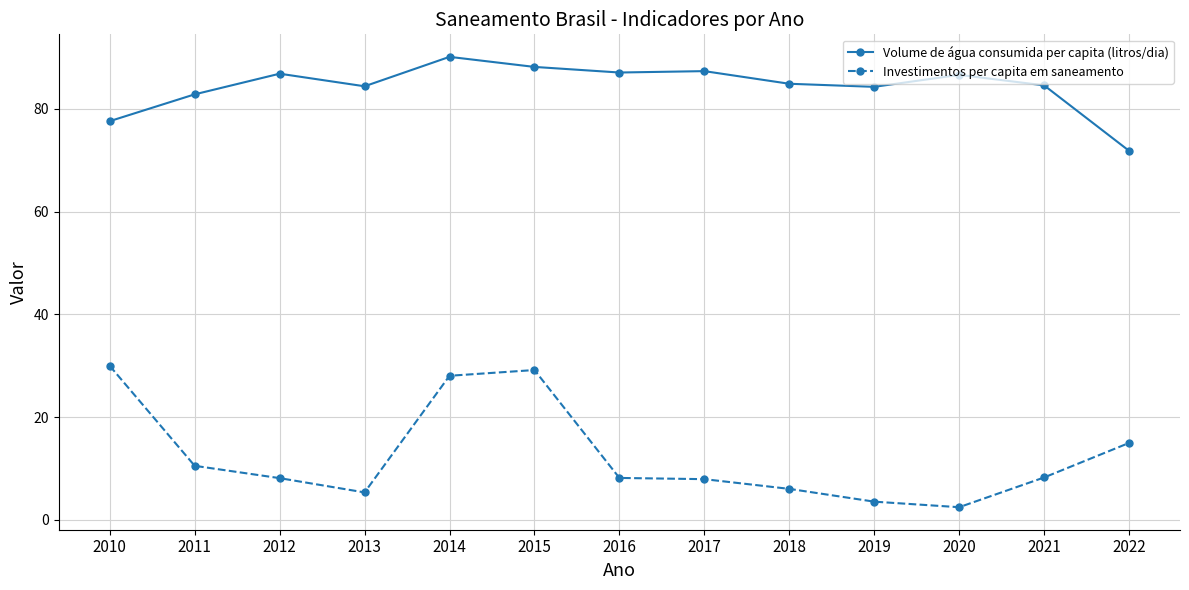

Does the chart have visible grid lines?

Yes